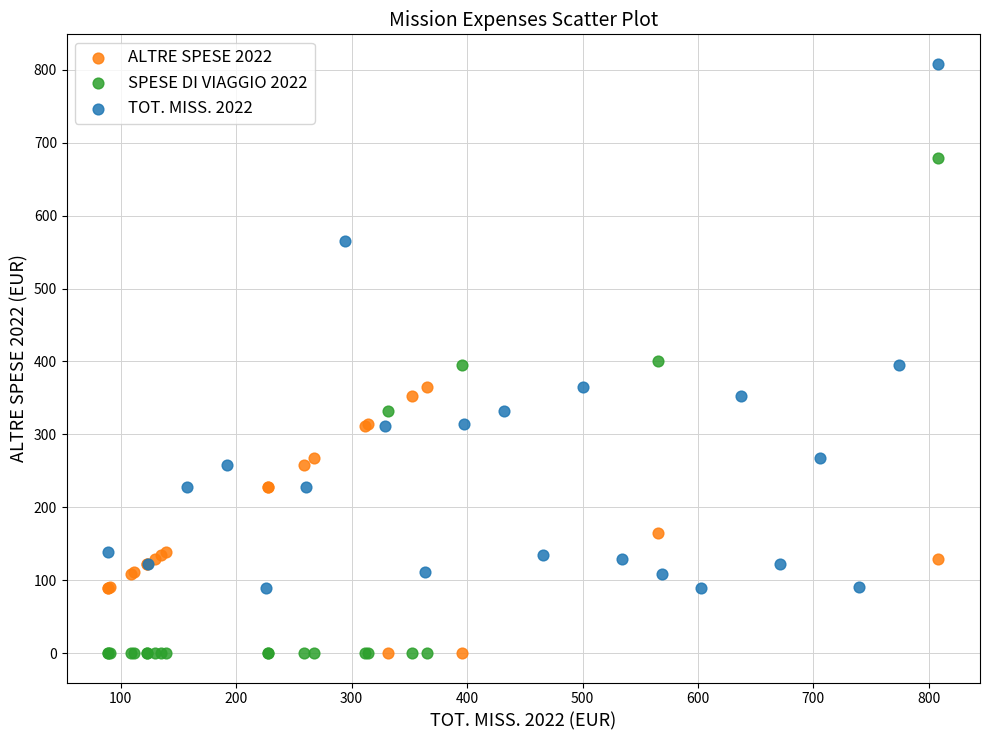

Which series has the widest spread of Y values?

TOT. MISS. 2022